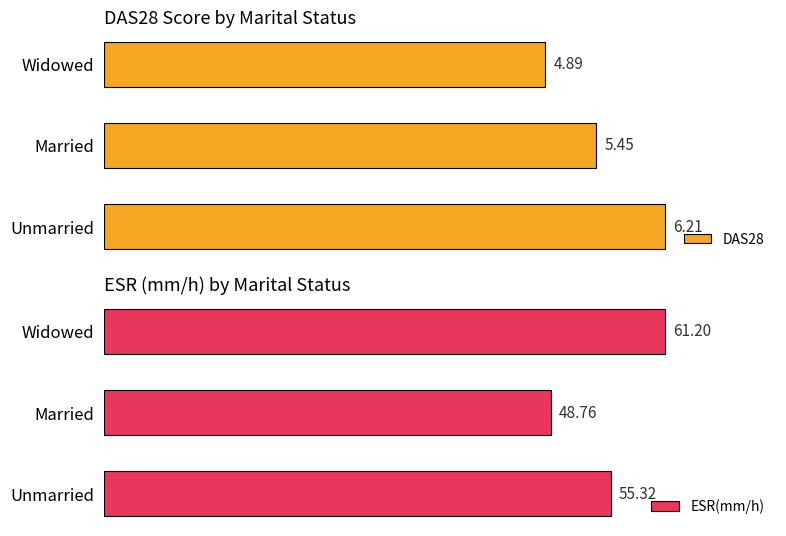

True or false: DAS28 has a value of 53.0 at Married.

False